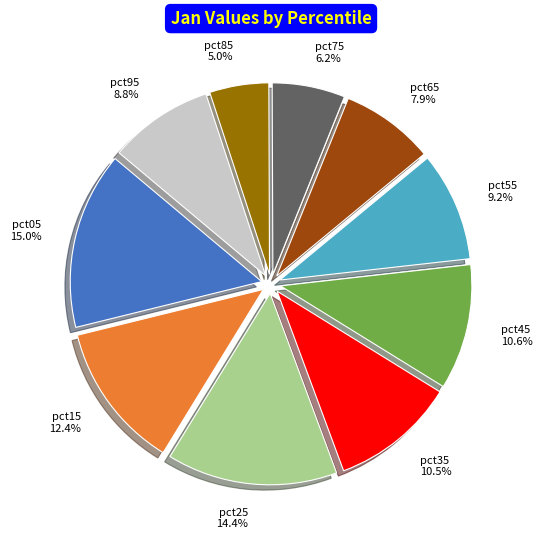

Is there any slice that represents more than half of the pie?

No